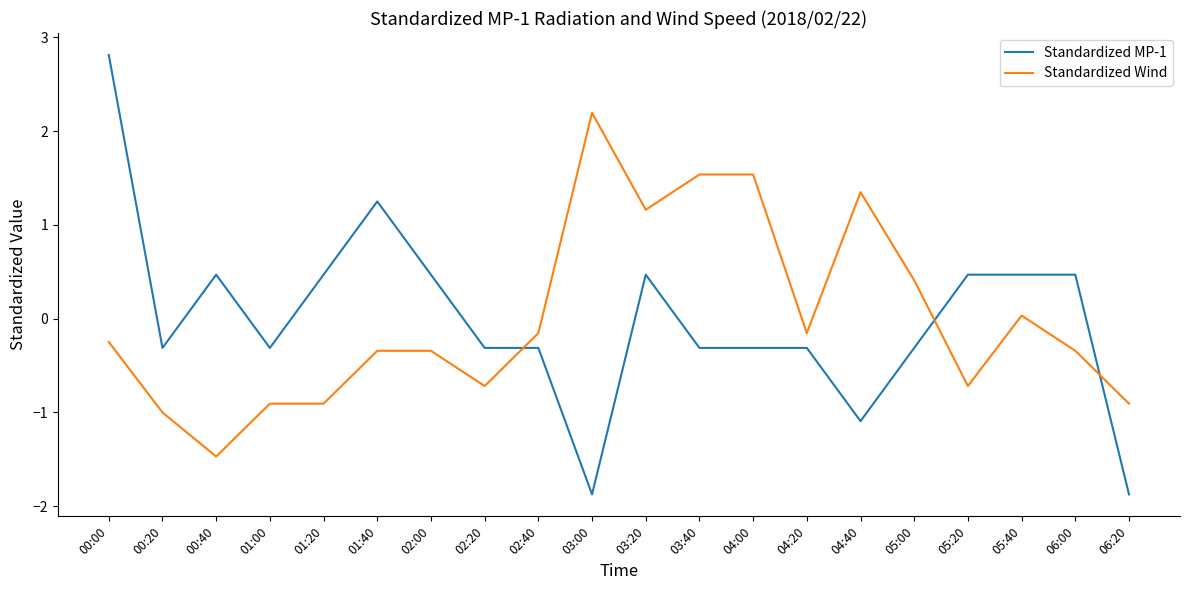

Count the number of categories in the chart.

20